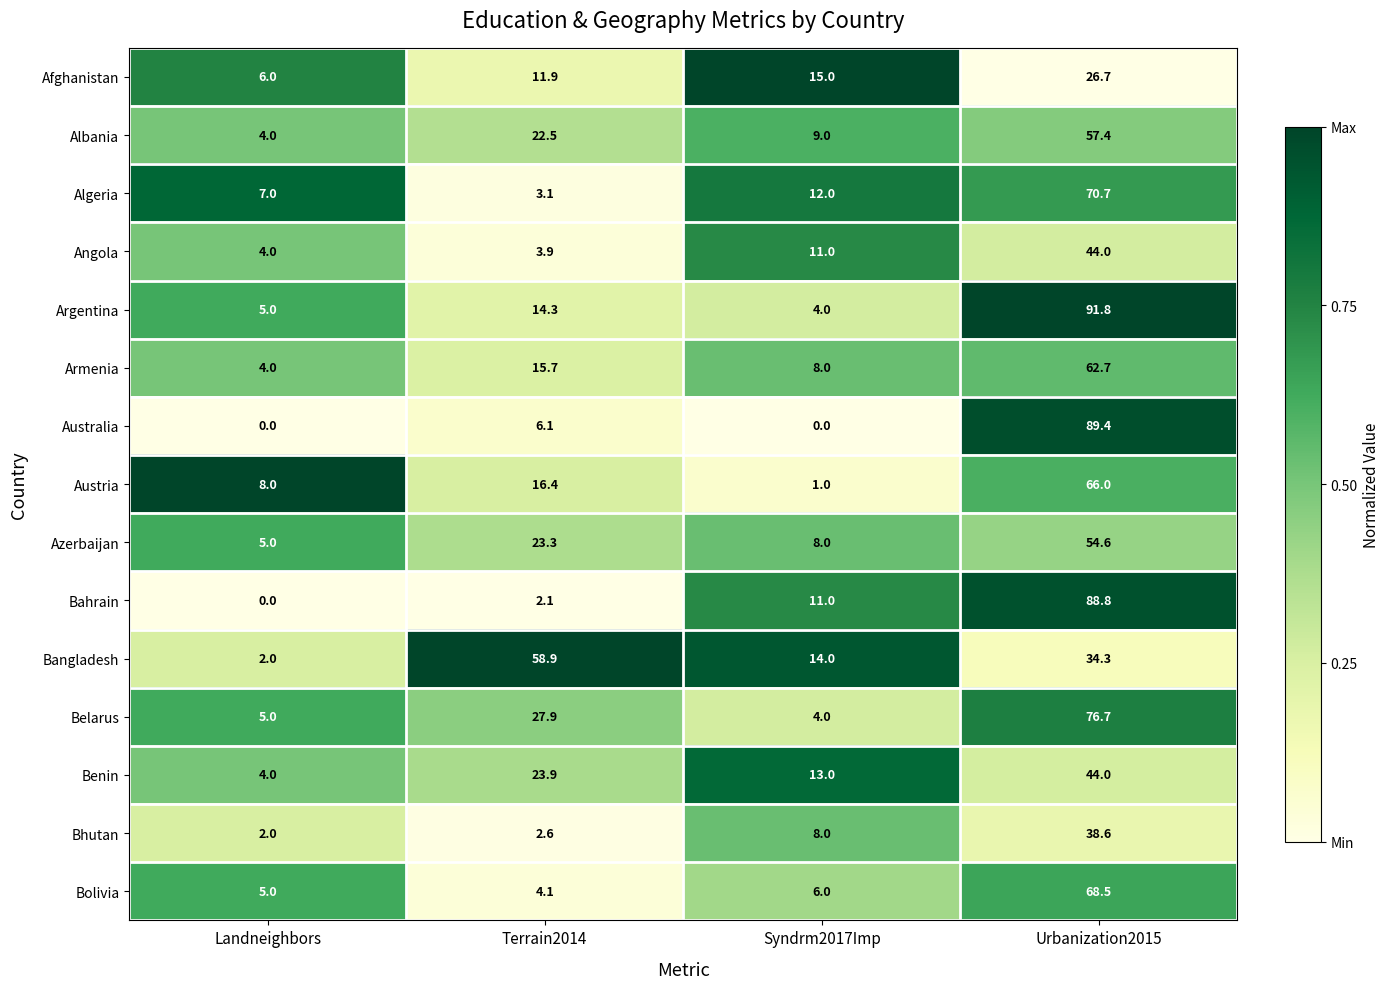

How many series are shown in this chart?

15